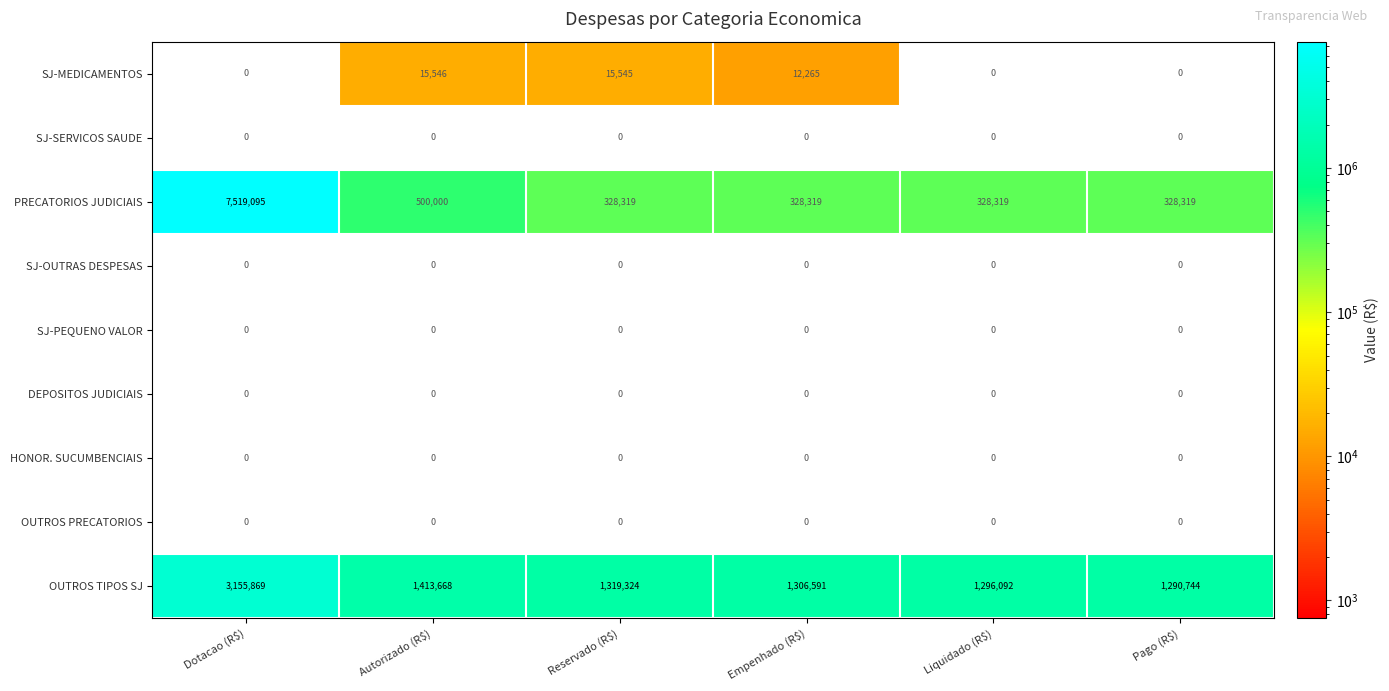

What is the greatest value displayed?

7519095